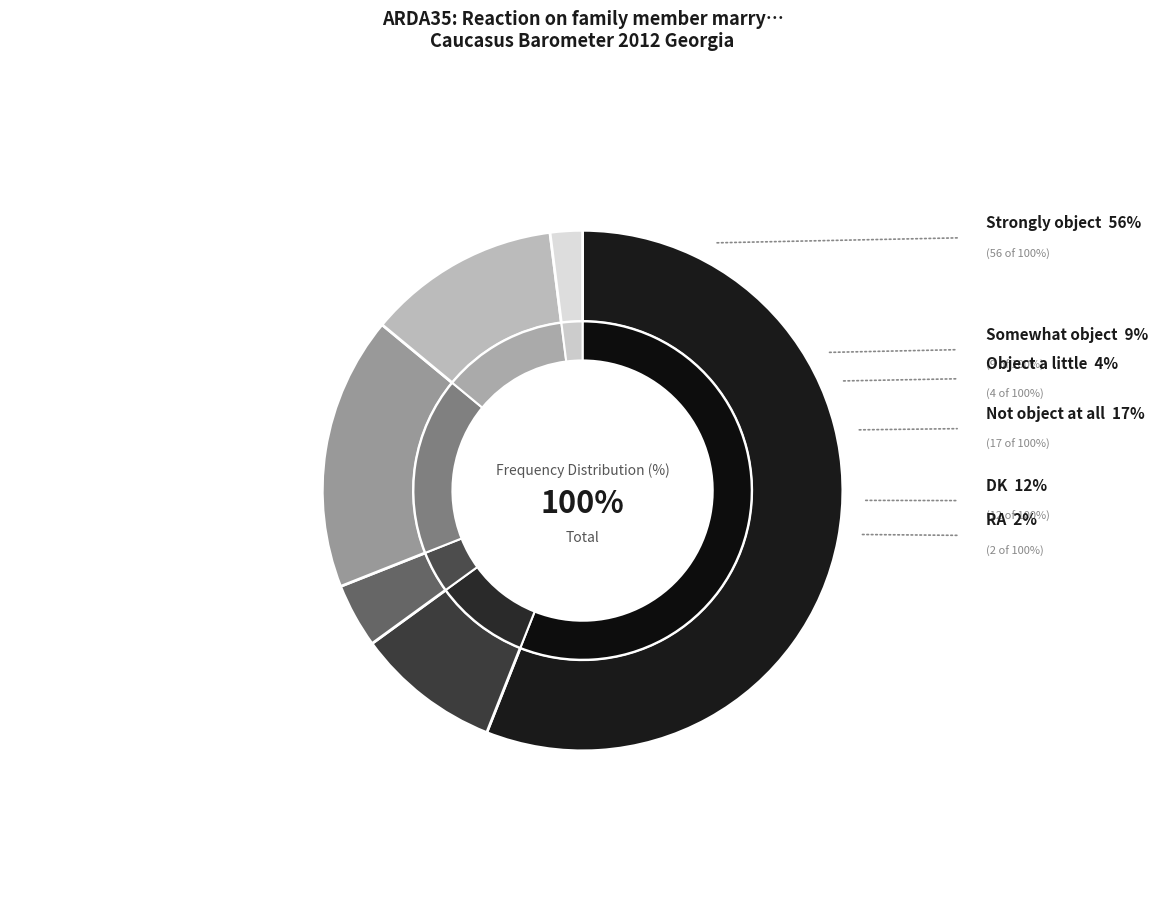

Combined, do Somewhat object and DK account for over 50%?

No